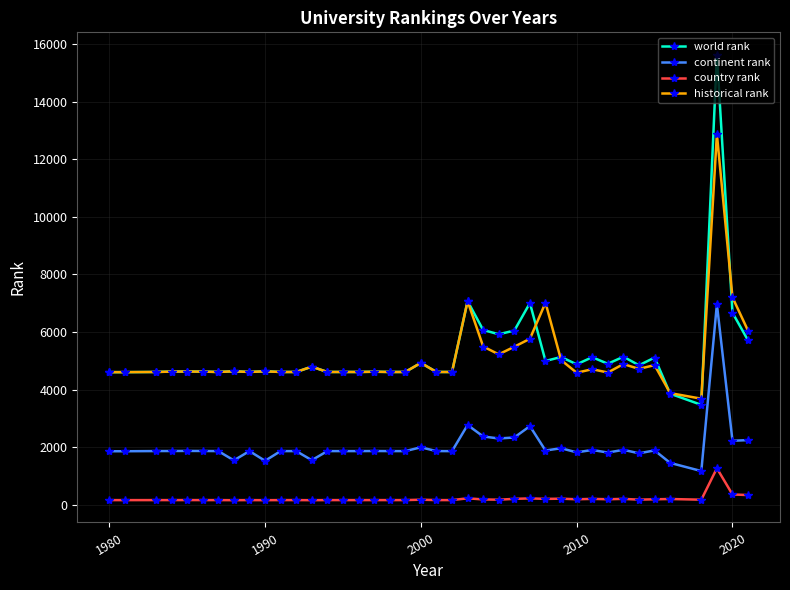

What is the average value of the historical rank series?

5130.0